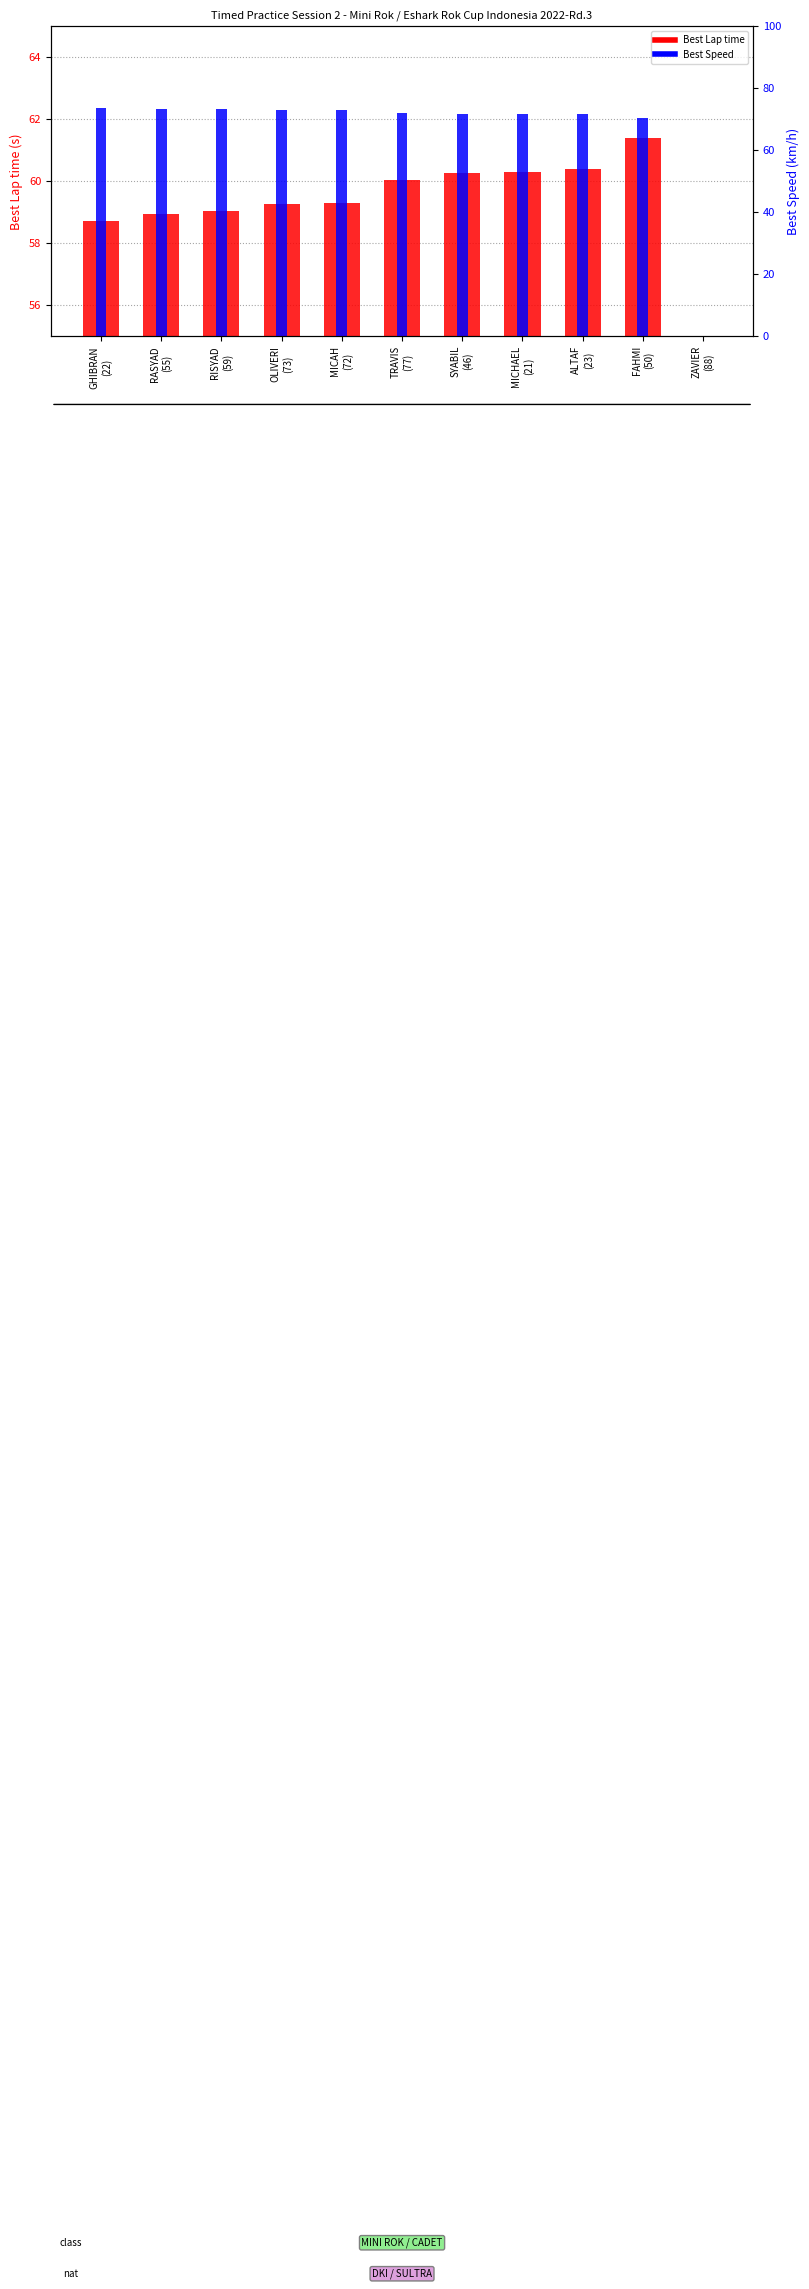

What is the label of the 4th bar from the right?

MICHAEL
(21)